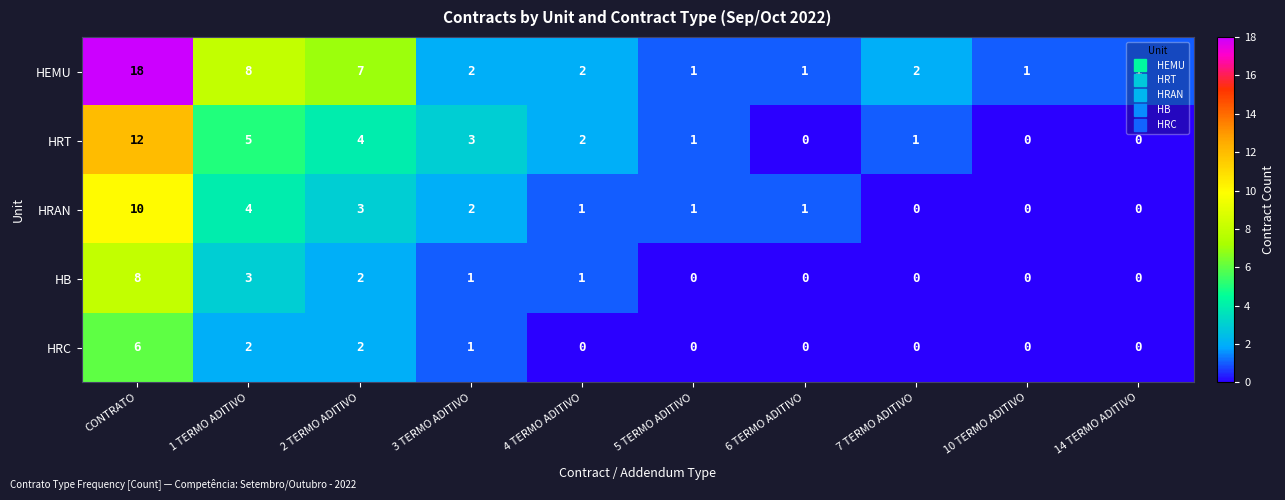

What is the difference between the maximum and minimum values in the HRT series?

12